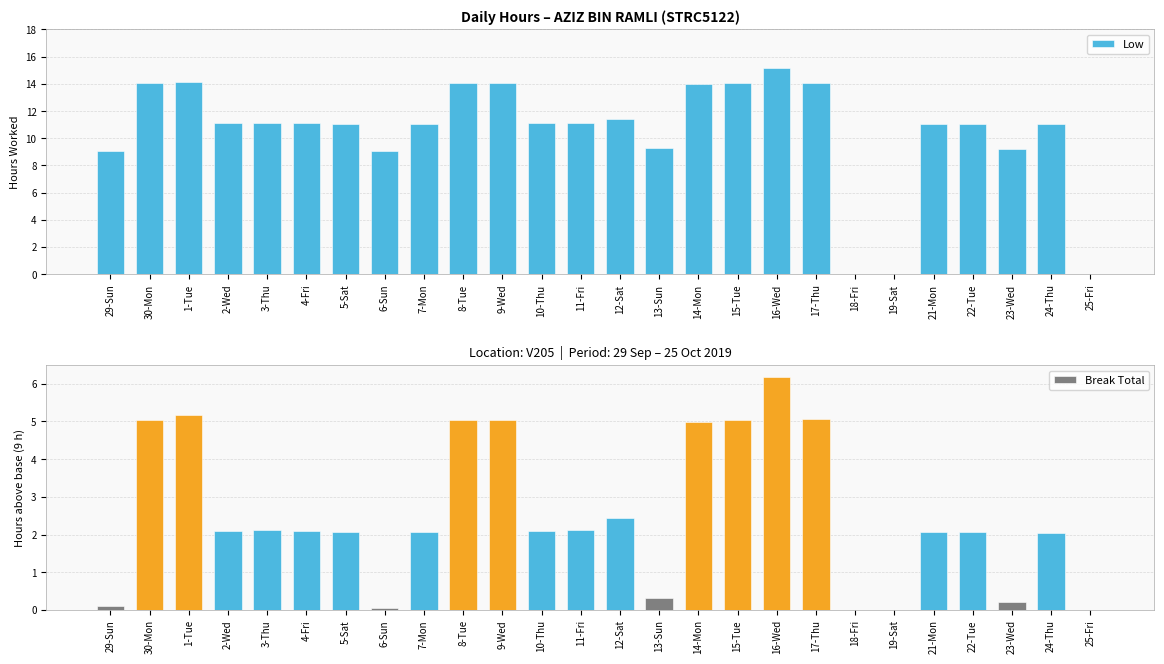

Is the value of Low at 8-Tue greater than the value of Break Total at 16-Wed?

Yes